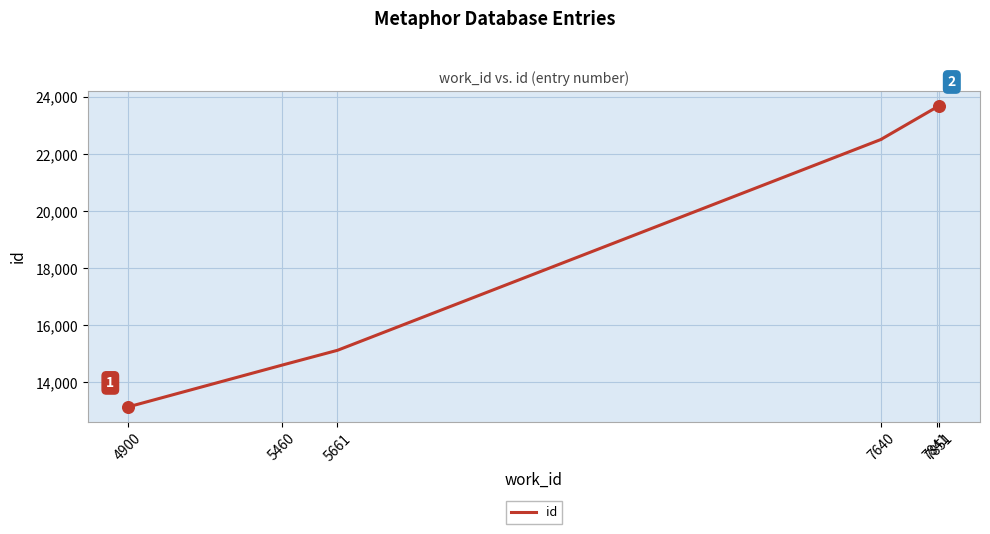

What is the change in value from 4900 to 7841?

+10507